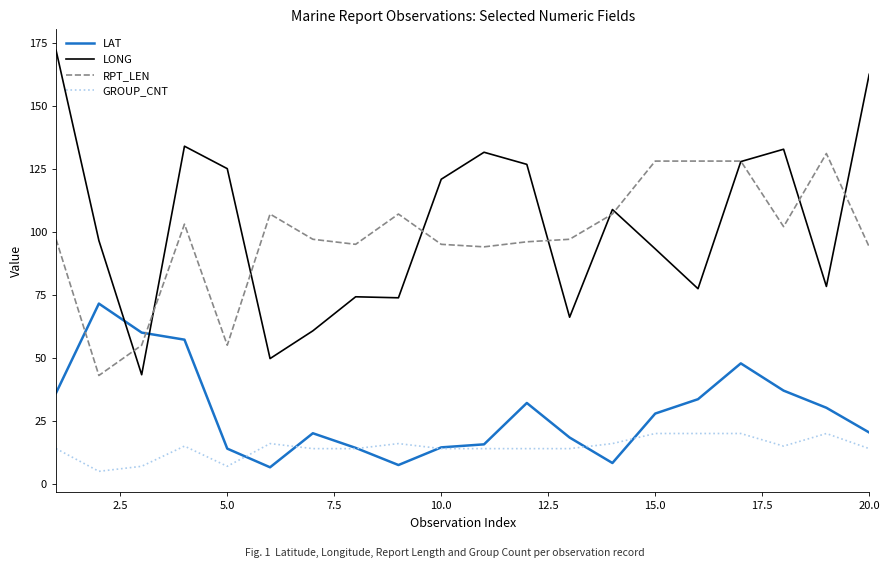

True or false: GROUP_CNT and LONG cross at least once.

False